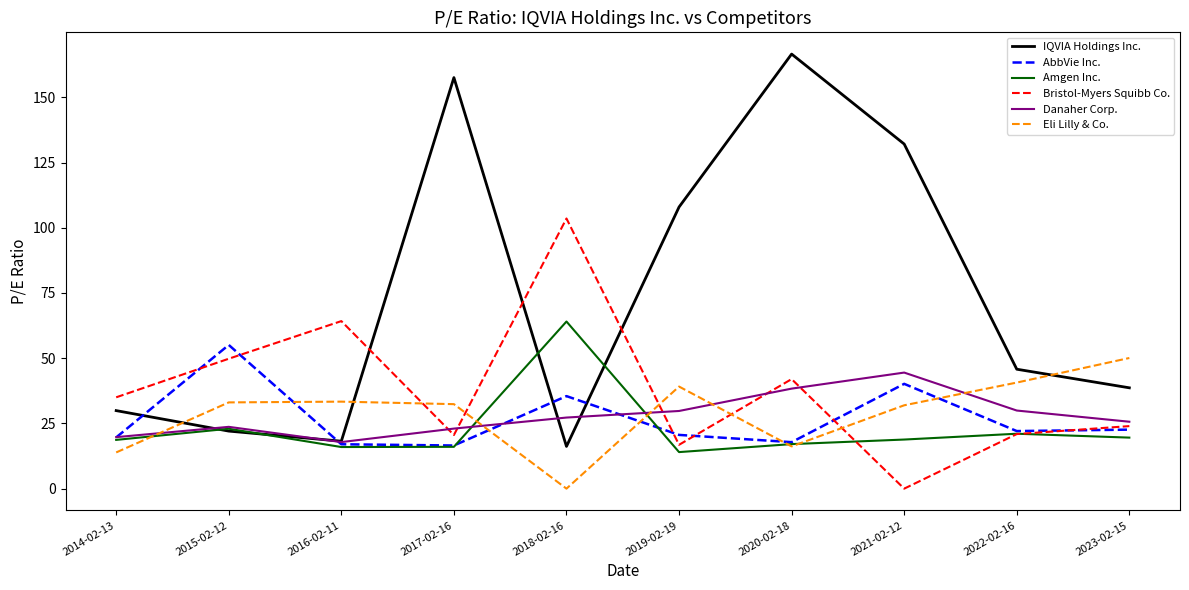

What is the minimum value for IQVIA Holdings Inc.?

16.2